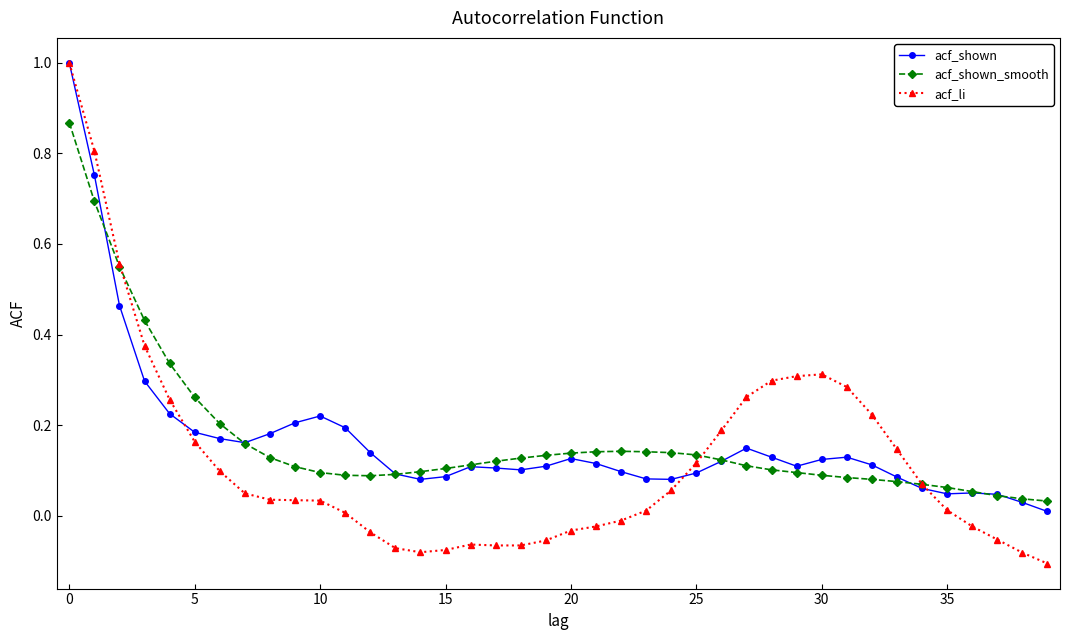

What is the highest value of the acf_shown series?

1.0